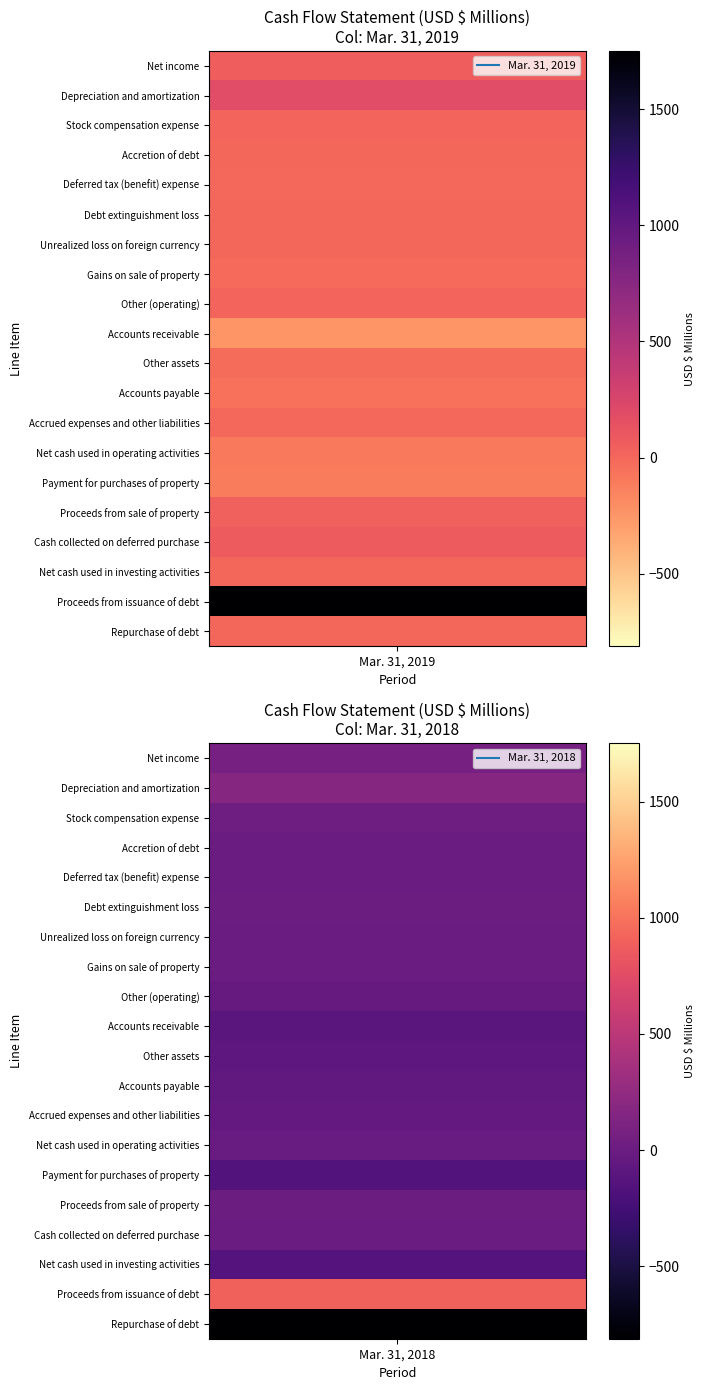

List the labels in order of Debt extinguishment loss value, smallest first.

0, 1